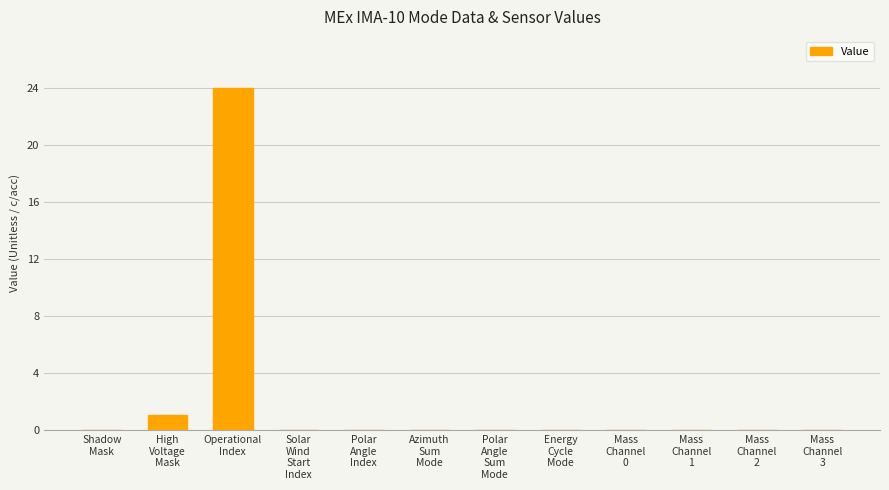

Reading left to right, what are all the values shown in this chart?

0	1	24	0	0	0	0	0	0	0	0	0